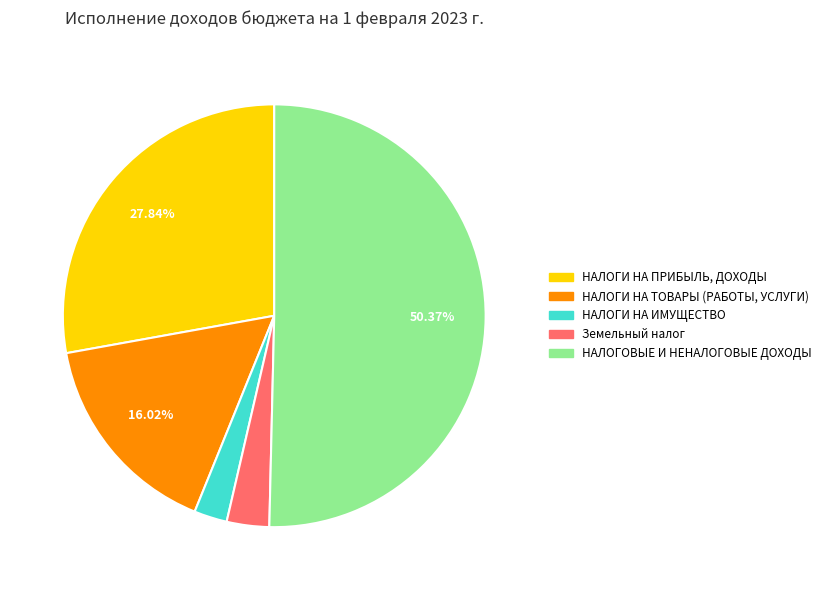

Which slice is the largest?

НАЛОГОВЫЕ И НЕНАЛОГОВЫЕ ДОХОДЫ